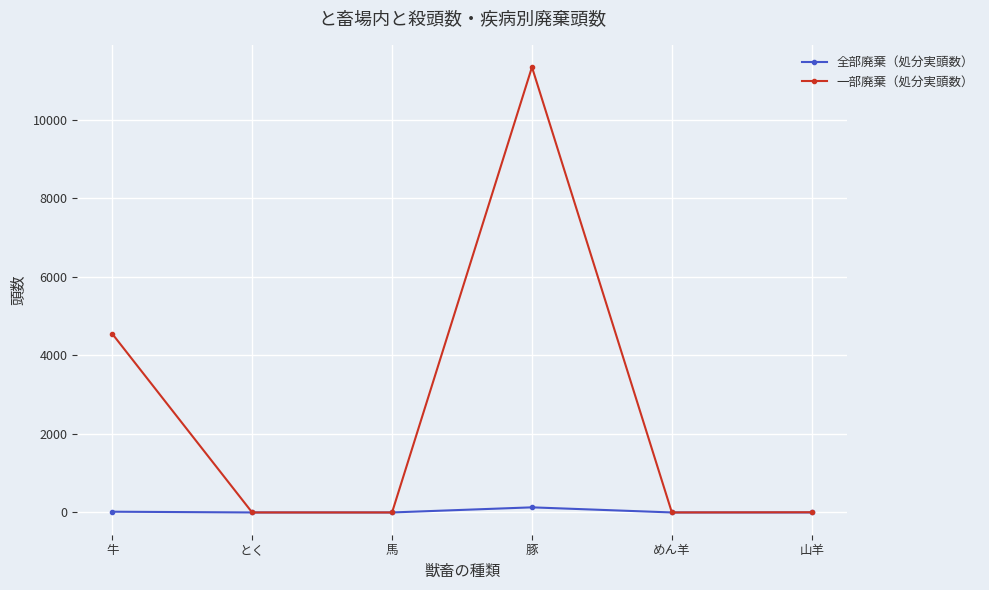

Which series has the largest total across all categories?

一部廃棄（処分実頭数）